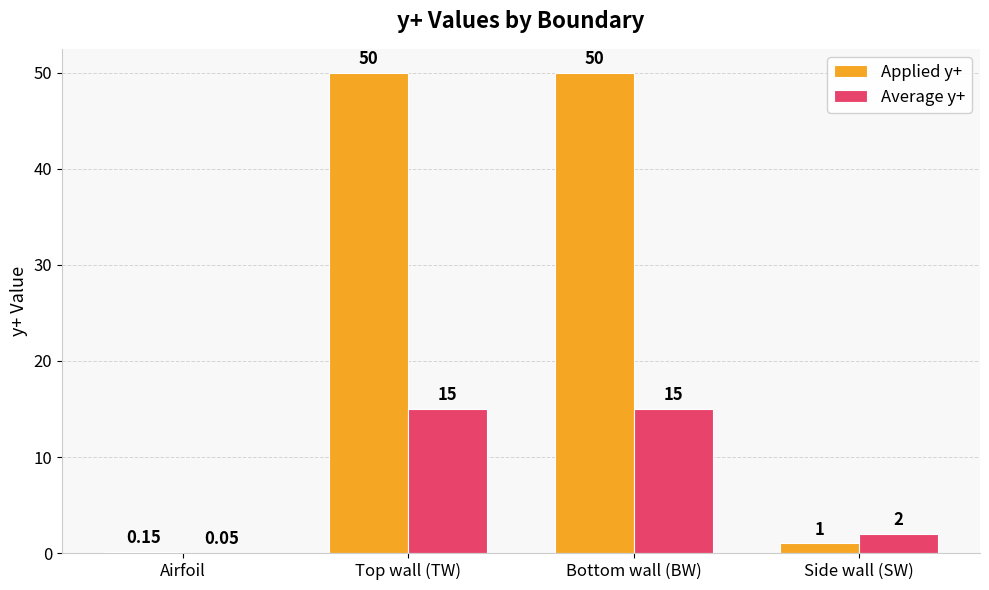

Which series changed the most between Airfoil and Top wall (TW)?

Applied y+